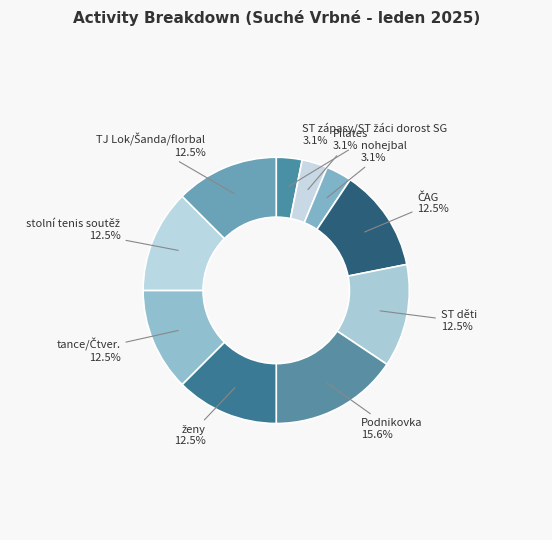

Count the number of slices in the pie.

10